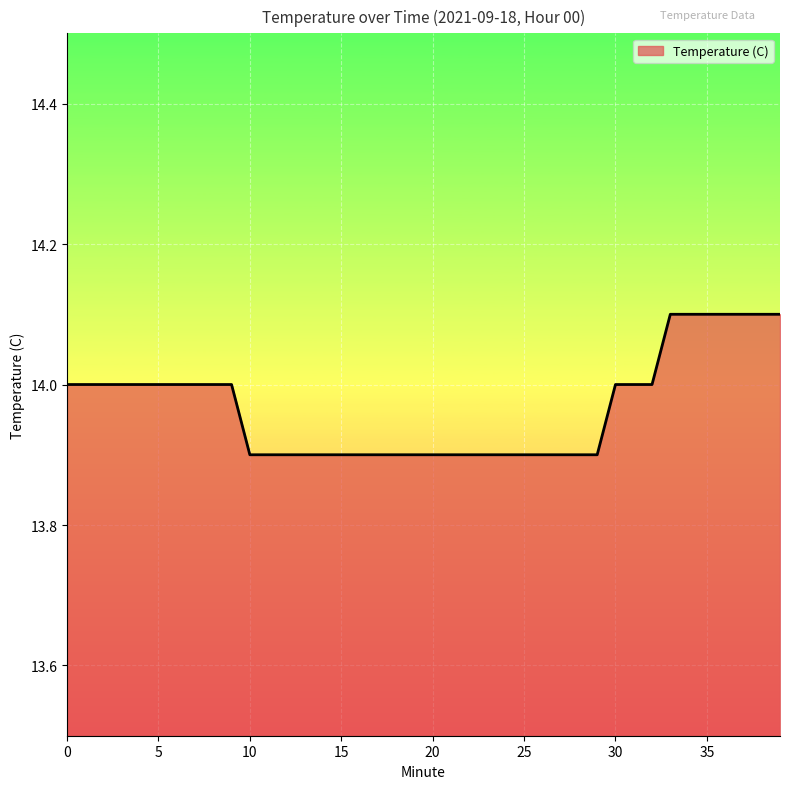

What is the maximum value shown in the chart?

14.1